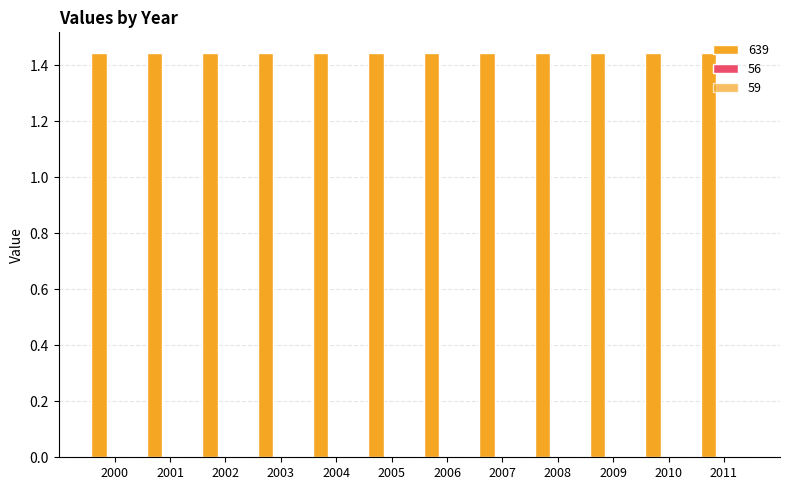

Are the bars horizontal?

No